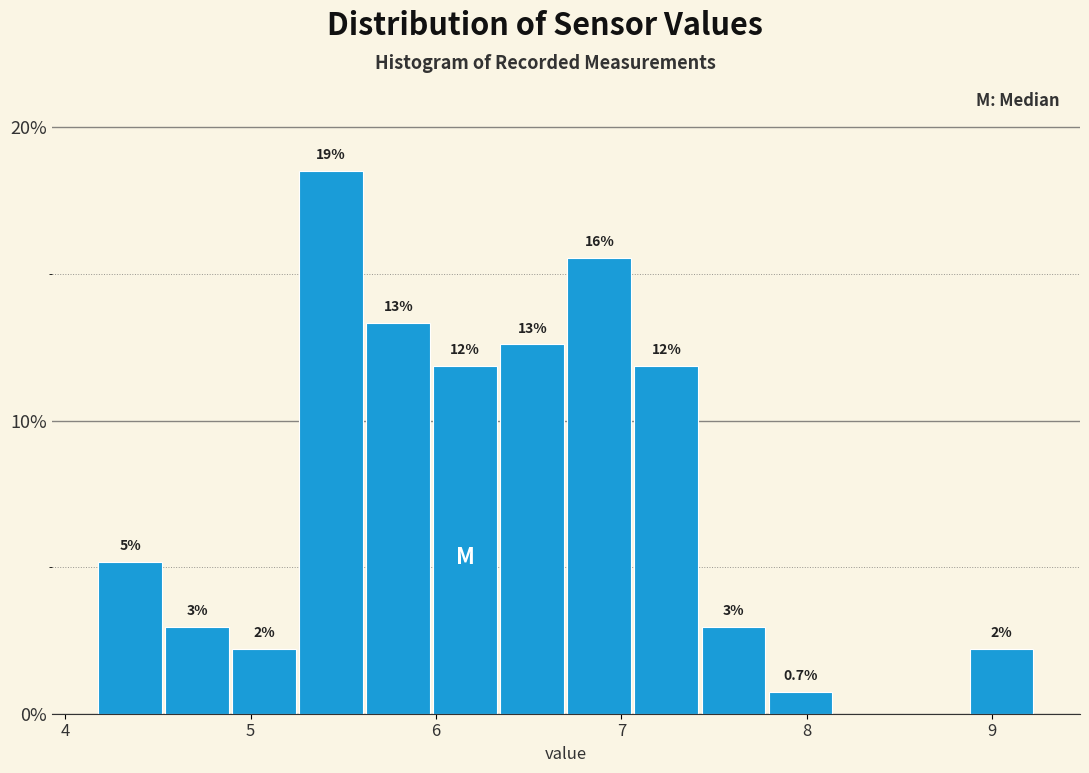

Read against the x-axis, roughly where is the centre of the tallest bar?

5.4